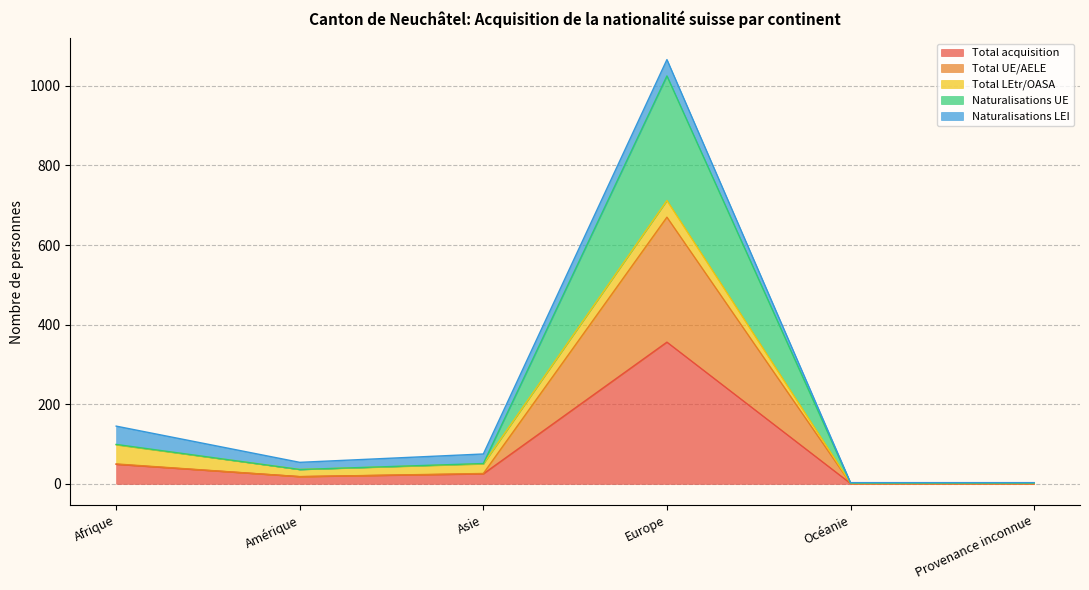

Is it true that Total acquisition equals 356 at Europe?

True